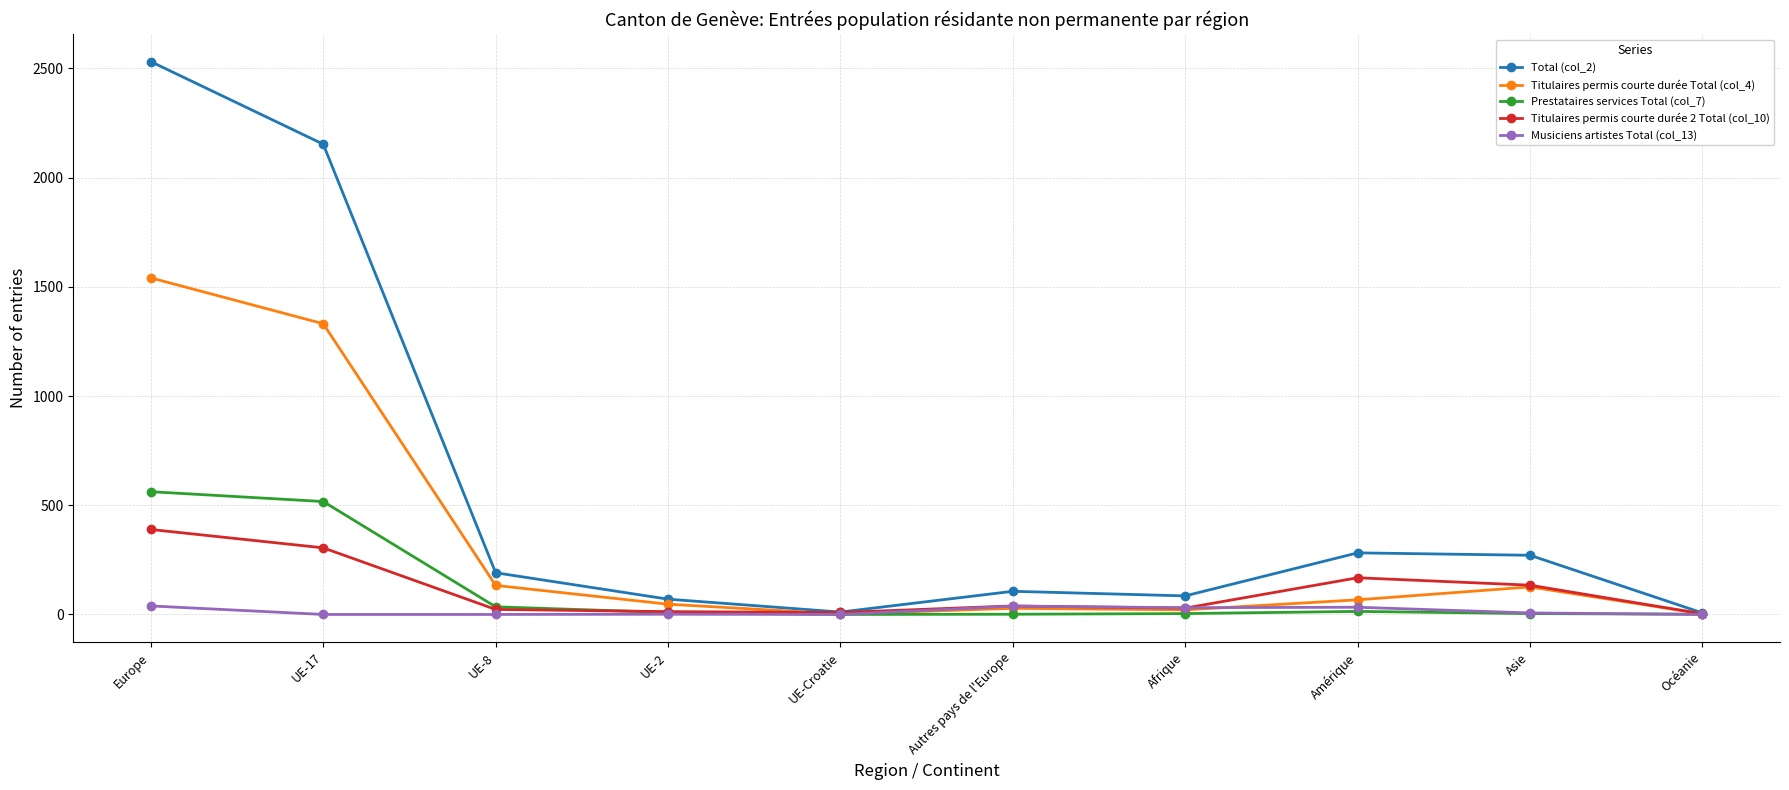

Which category has the highest value across all series?

Europe